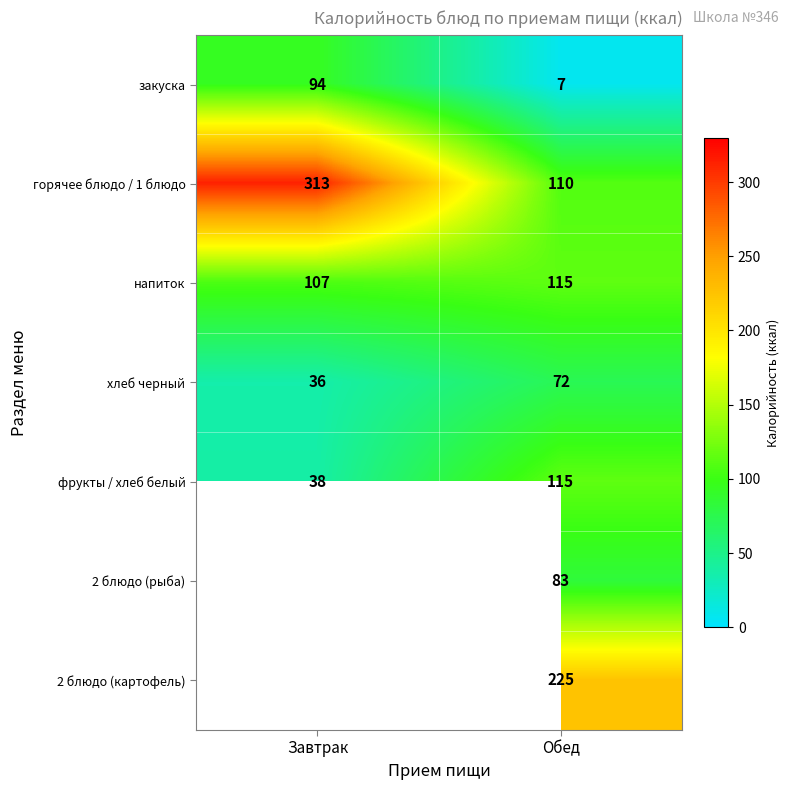

The value of фрукты / хлеб белый at Обед is 160.6. True or false?

False